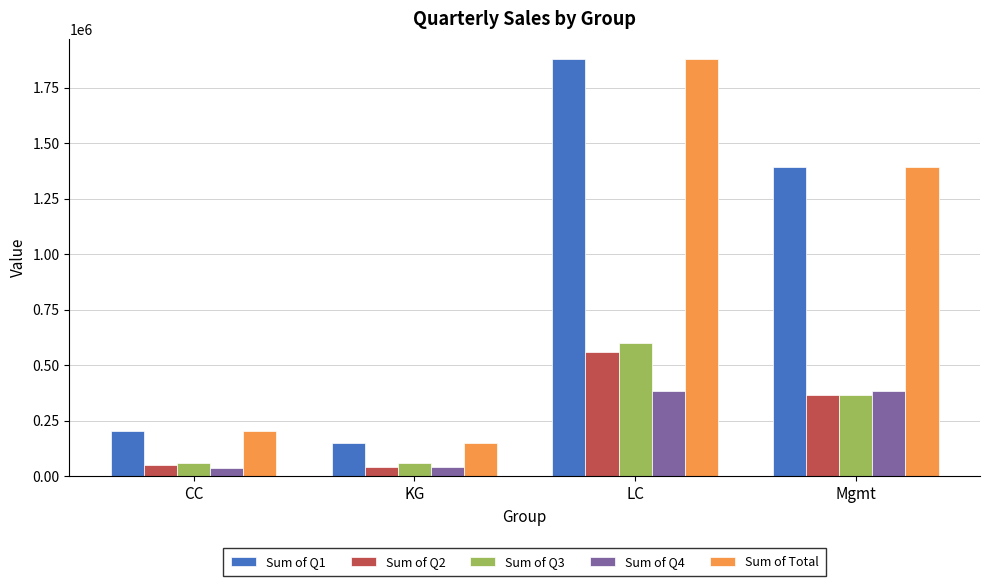

How many data points does each series have?

4